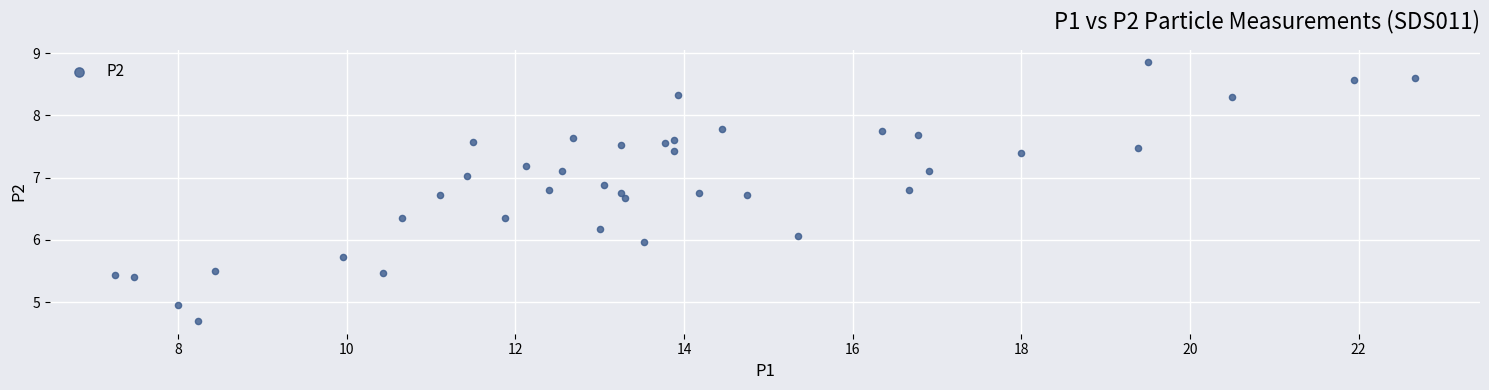

What is the range of X values (max minus min)?

15.4